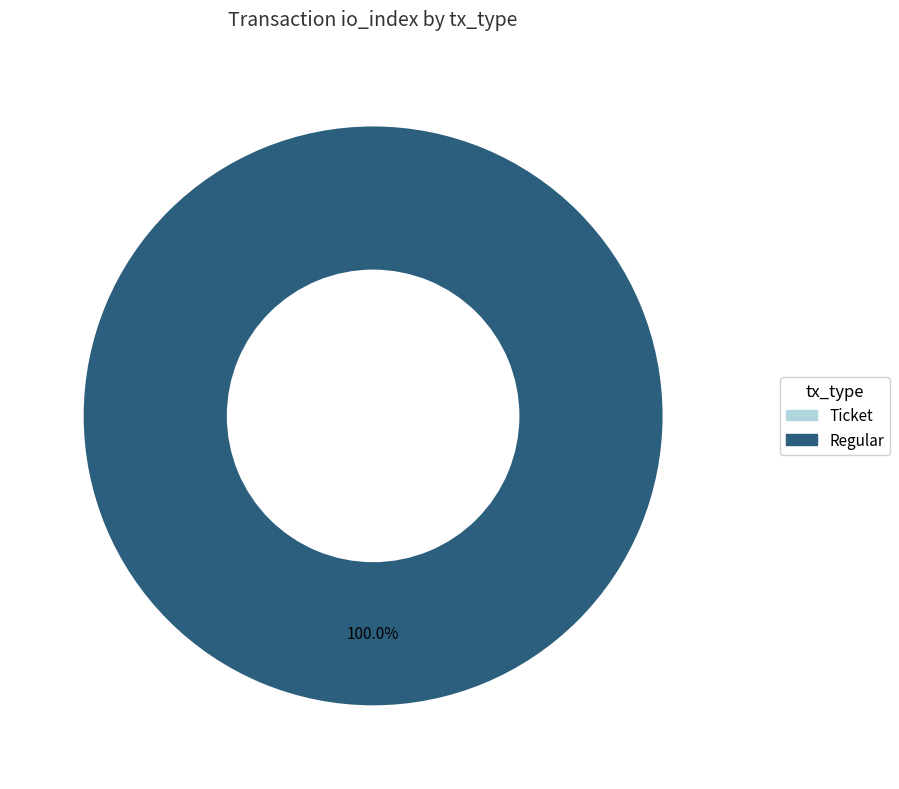

How many slices are in this pie chart?

2